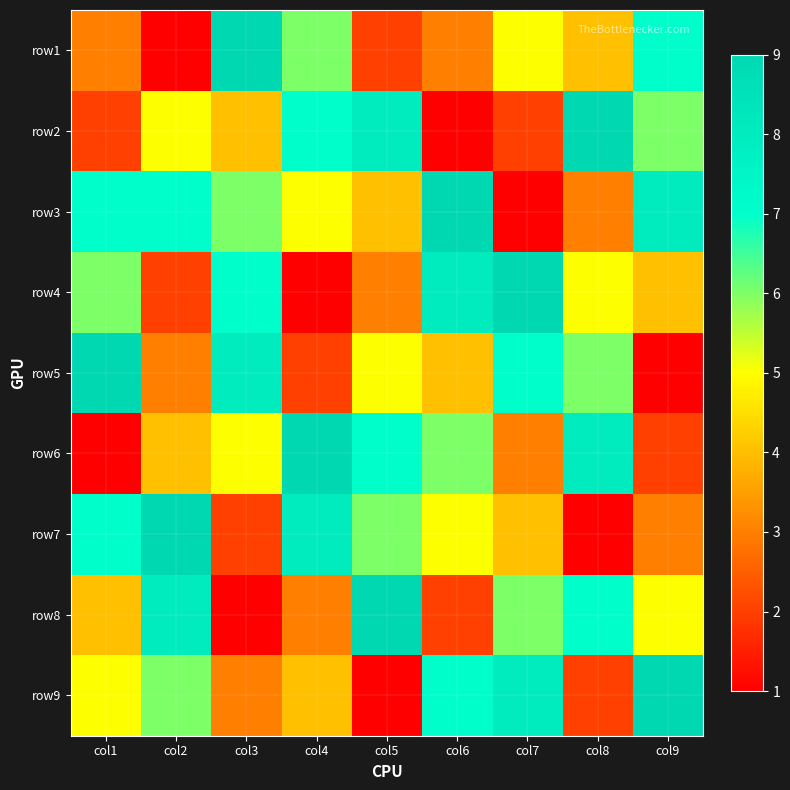

What is the spread (max minus min) of values at col5?

8